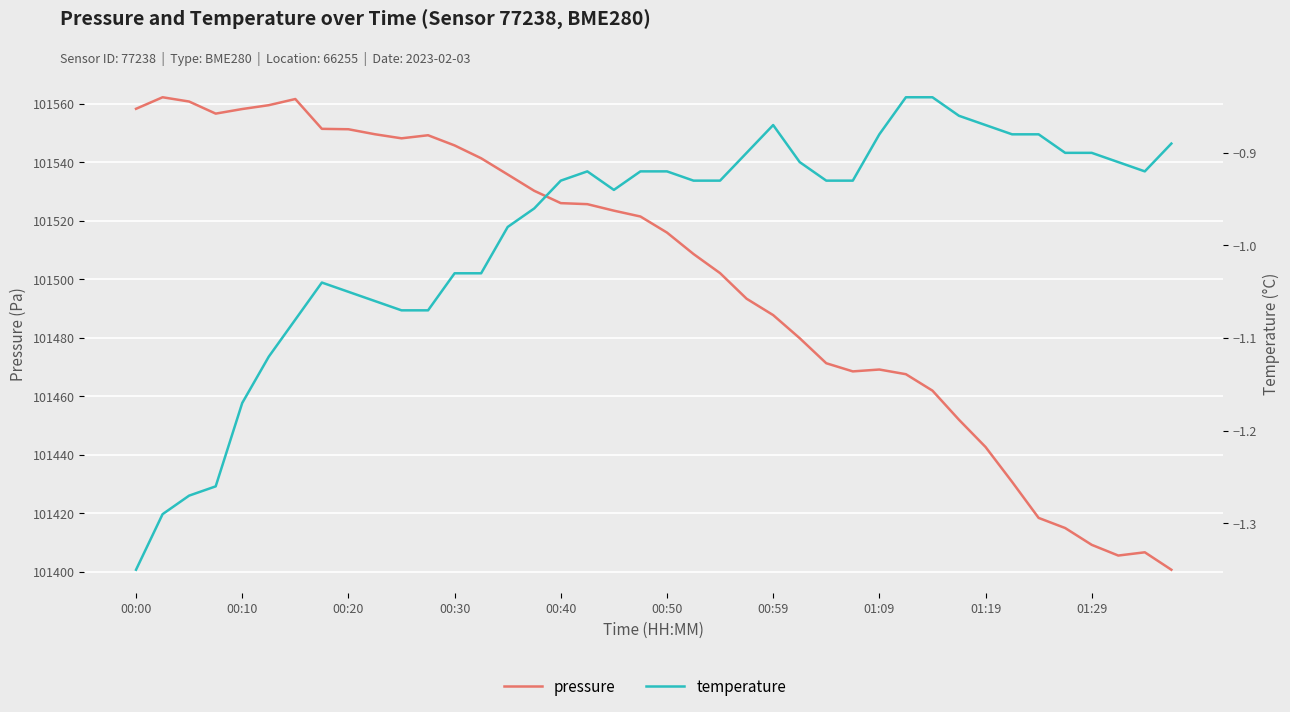

Rank the series by their average value, from highest to lowest.

pressure, temperature